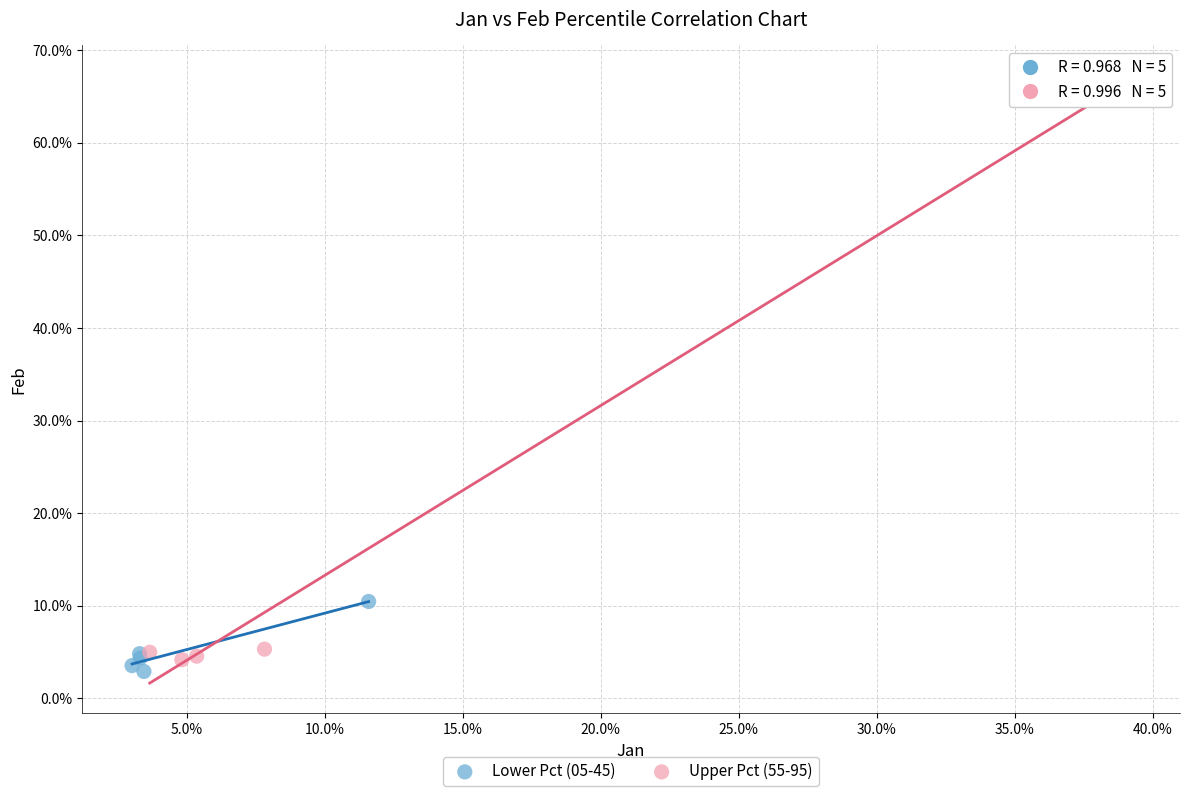

What are all the series names shown in the legend?

Lower Pct (05-45), Upper Pct (55-95)